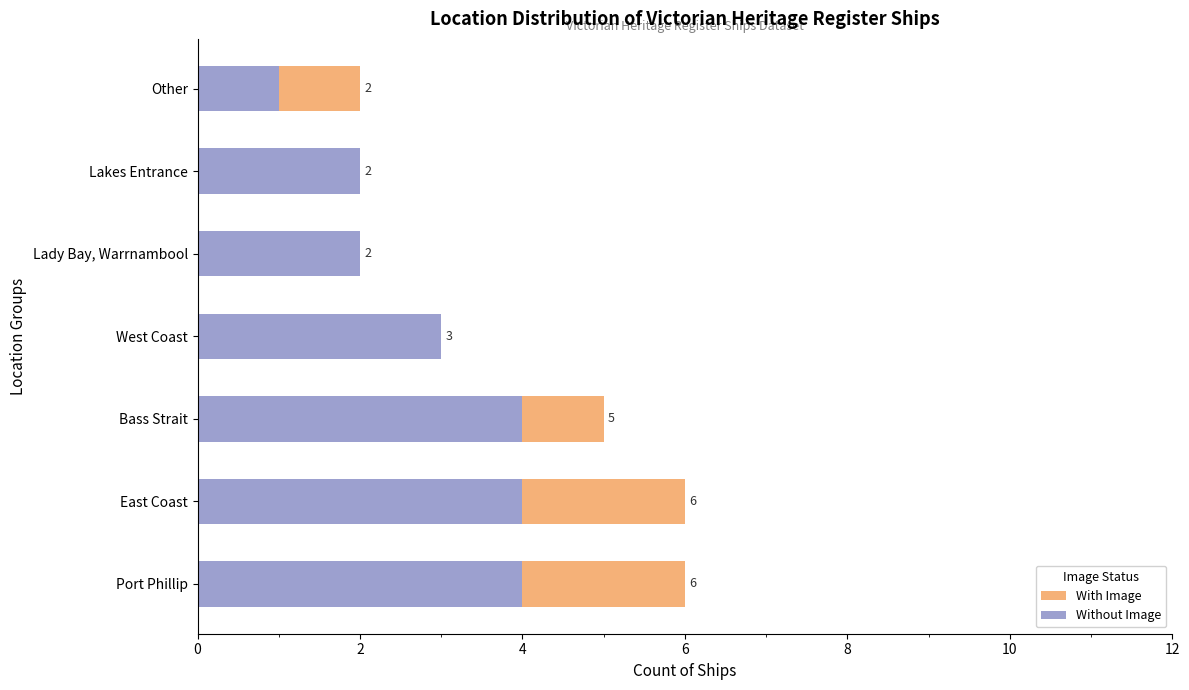

What is the sum of all Without Image values?

20